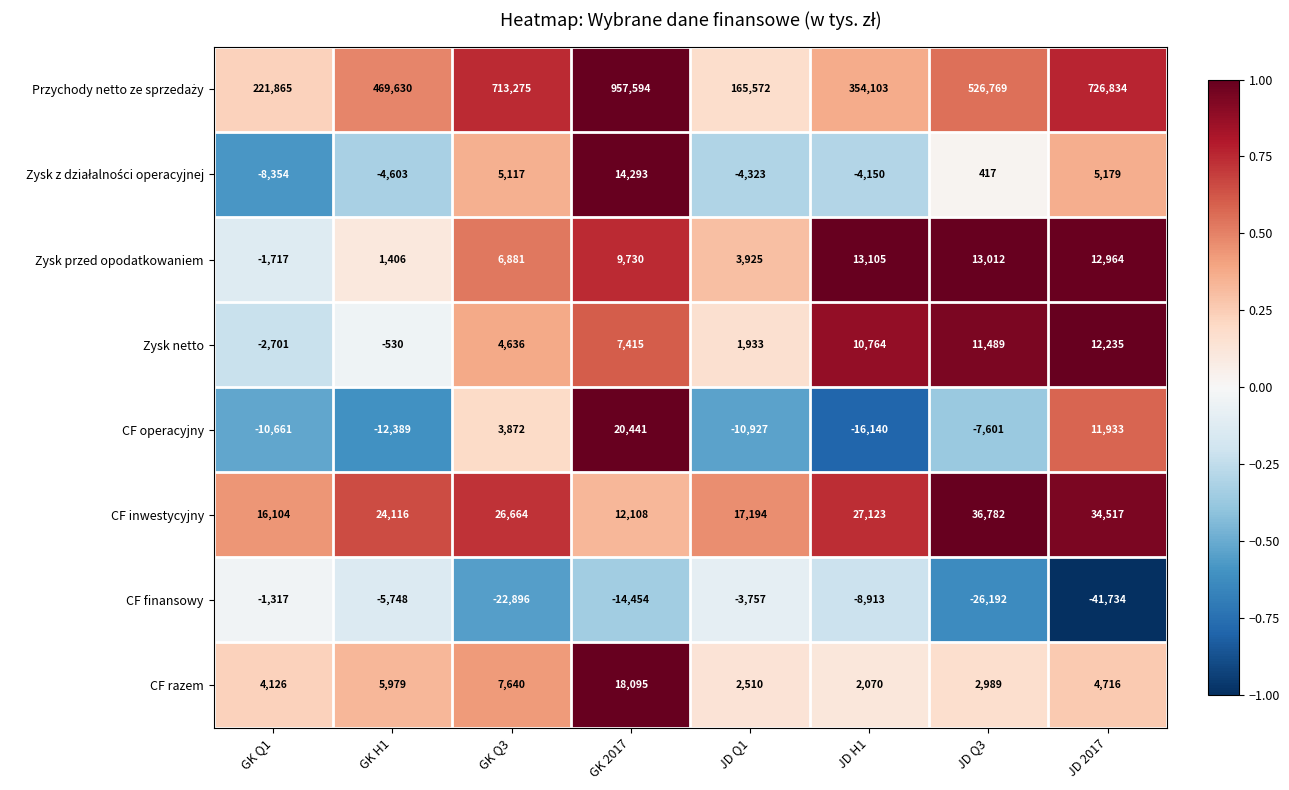

What is the spread (max minus min) of values at GK Q1?

232526